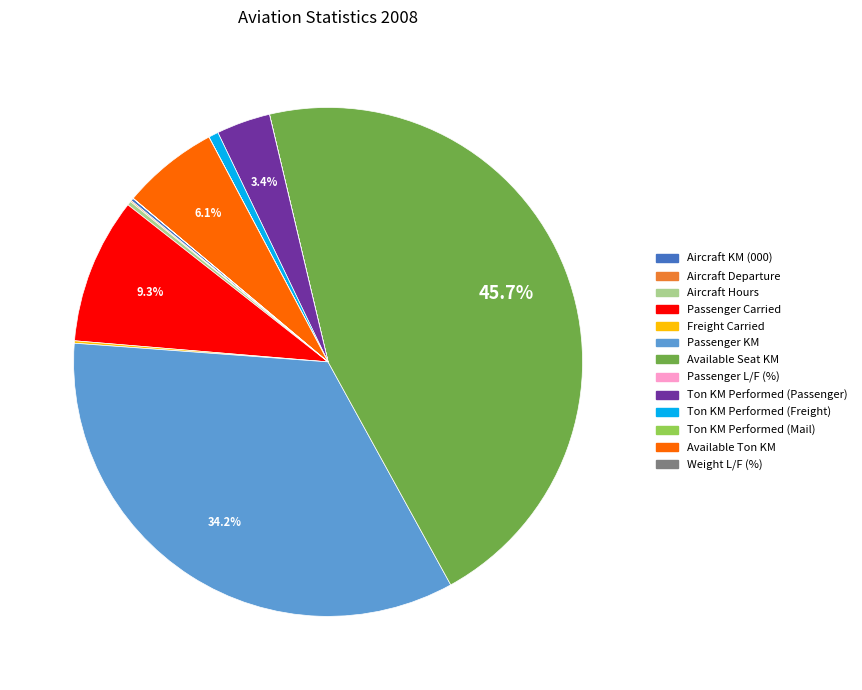

Which category has the biggest portion of the pie?

Available Seat KM